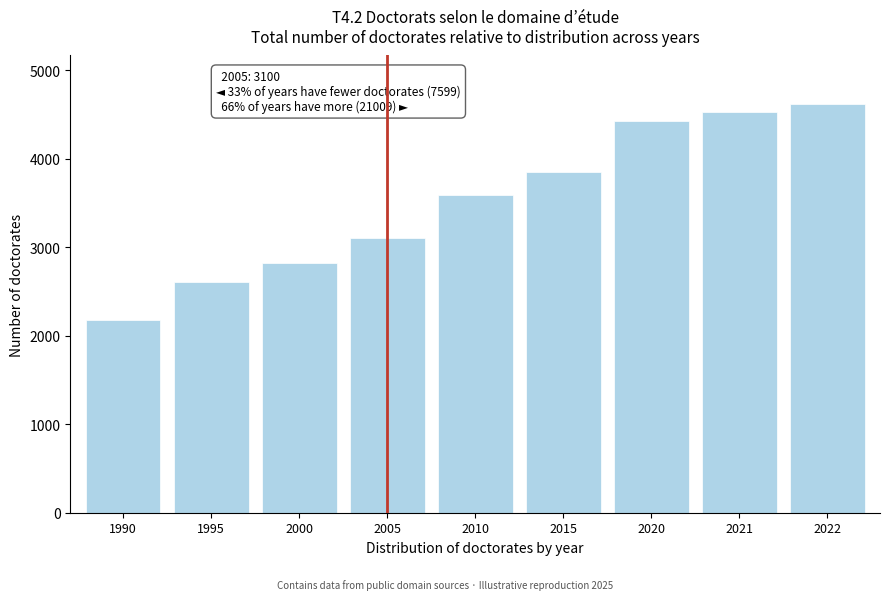

Reading left to right, extract all data points from this chart.

2176	2601	2822	3100	3593	3853	4424	4528	4611